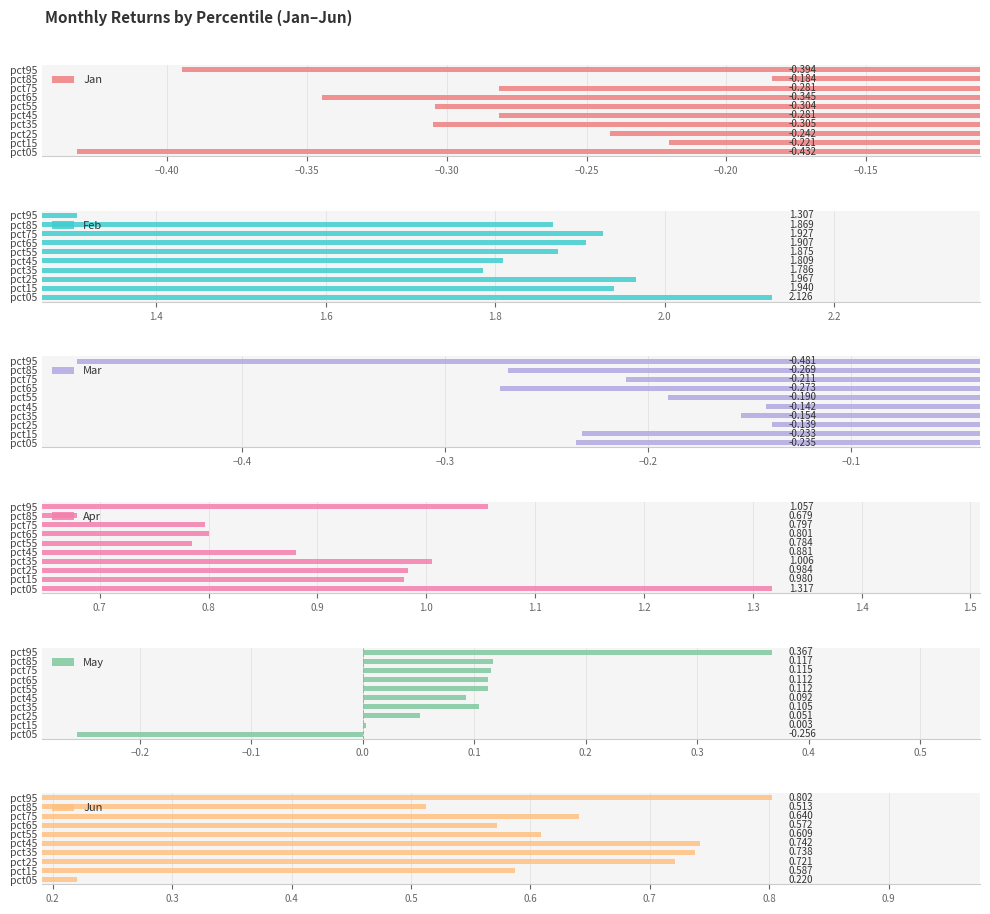

At pct75, list the series in order from largest to smallest.

Feb, Apr, Jun, May, Mar, Jan